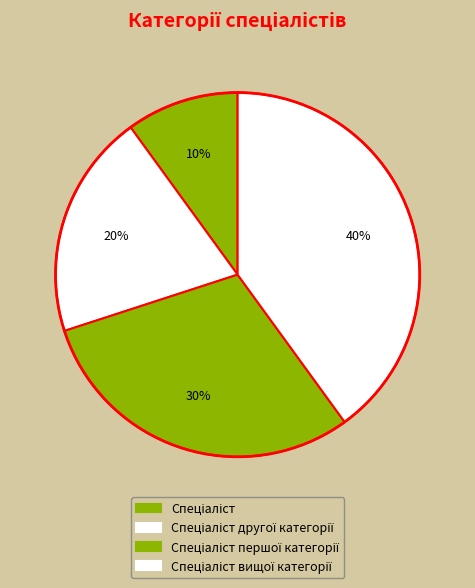

Count the number of slices in the pie.

4